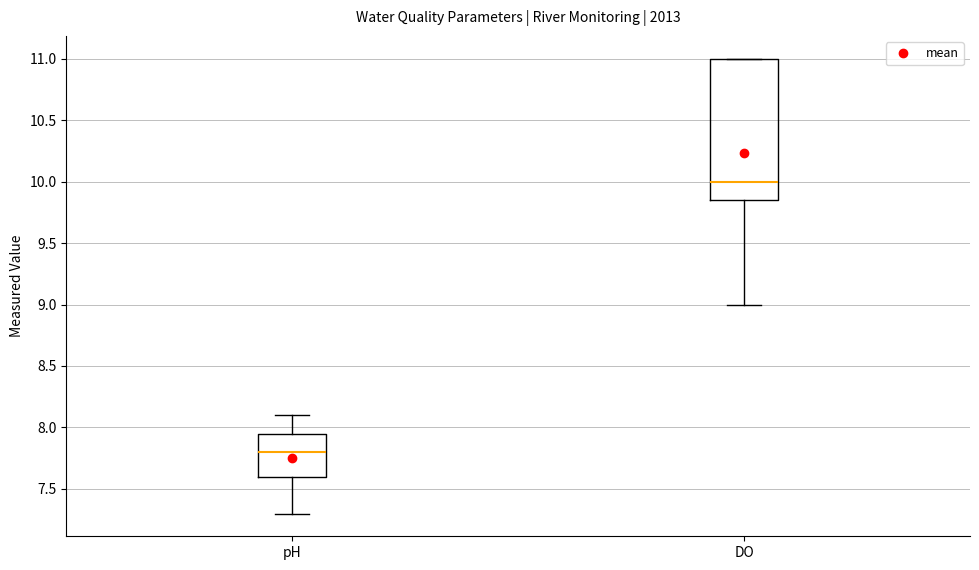

Comparing the boxes themselves (not the whiskers), which one is the tallest?

DO